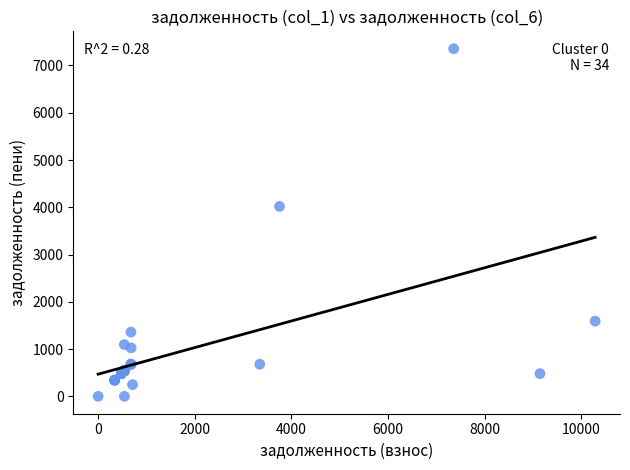

What Y value in the scatter plot is closest to 3677?

4017.3